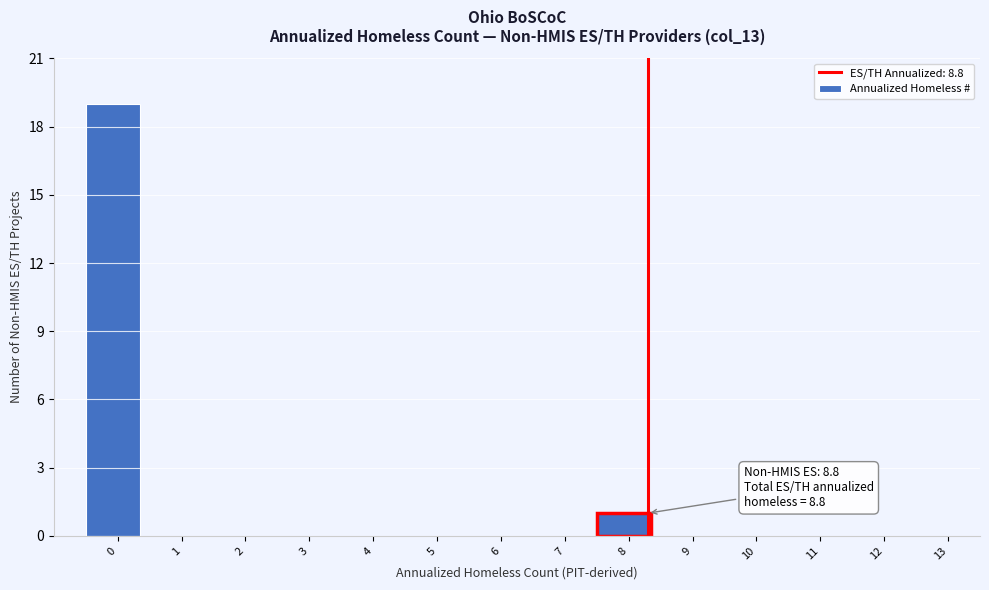

Reading right to left, transcribe all the data shown in this chart.

13=0	12=0	11=0	10=0	9=0	8=1	7=0	6=0	5=0	4=0	3=0	2=0	1=0	0=19